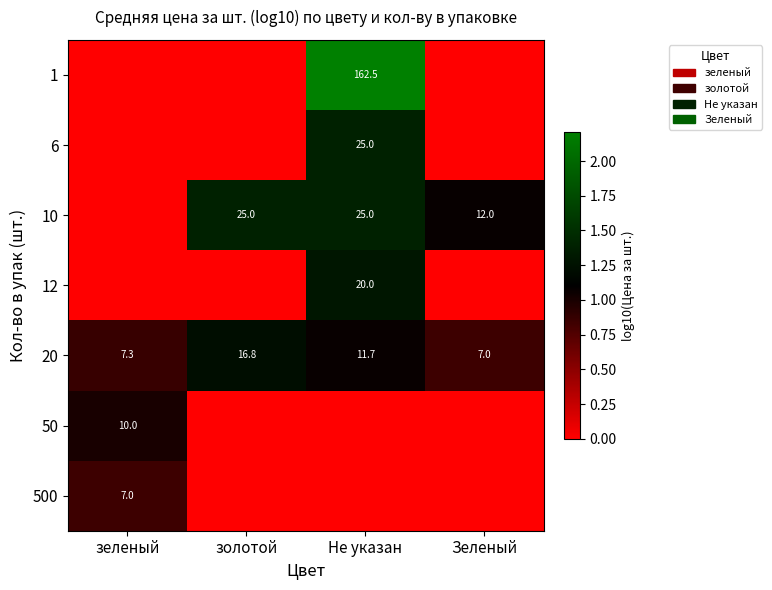

Is it true that 10 equals 3.1 at Зеленый?

False